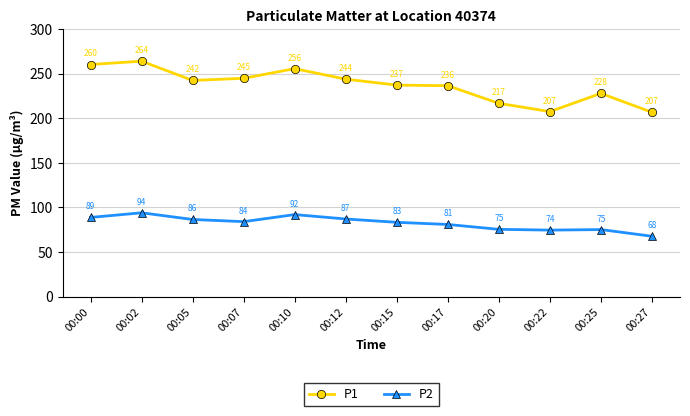

Between 00:05 and 00:10, which series saw the biggest shift?

P1